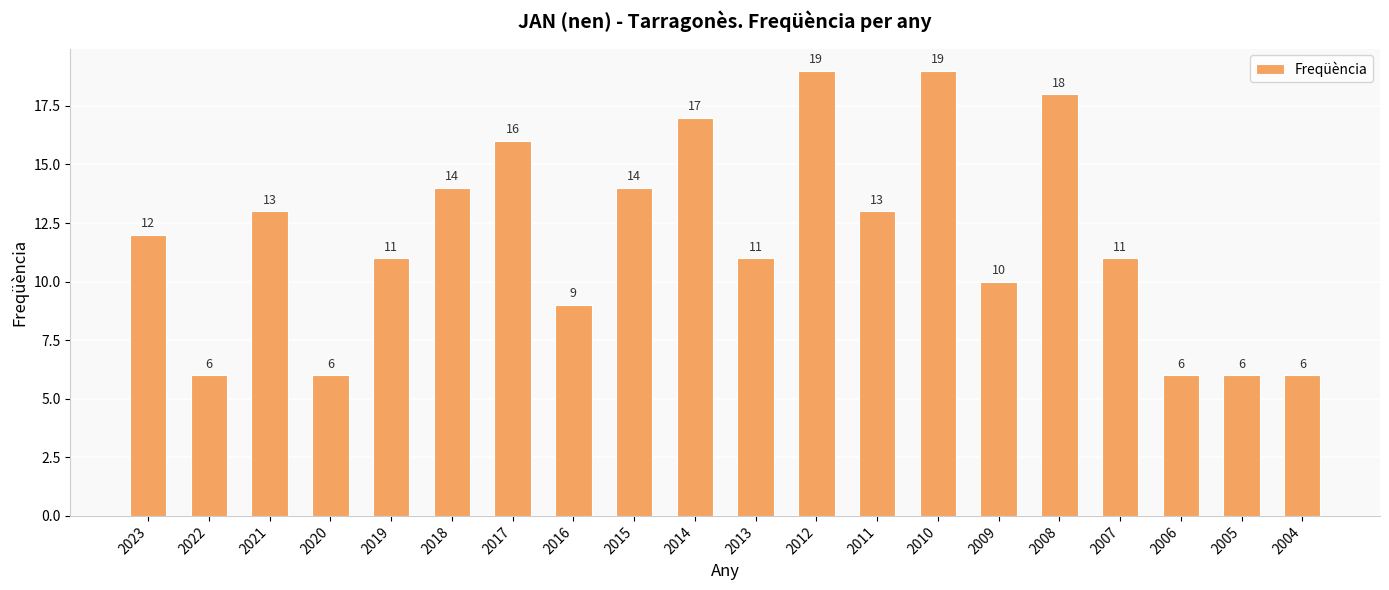

What is the value of the 20th bar from the left?

6